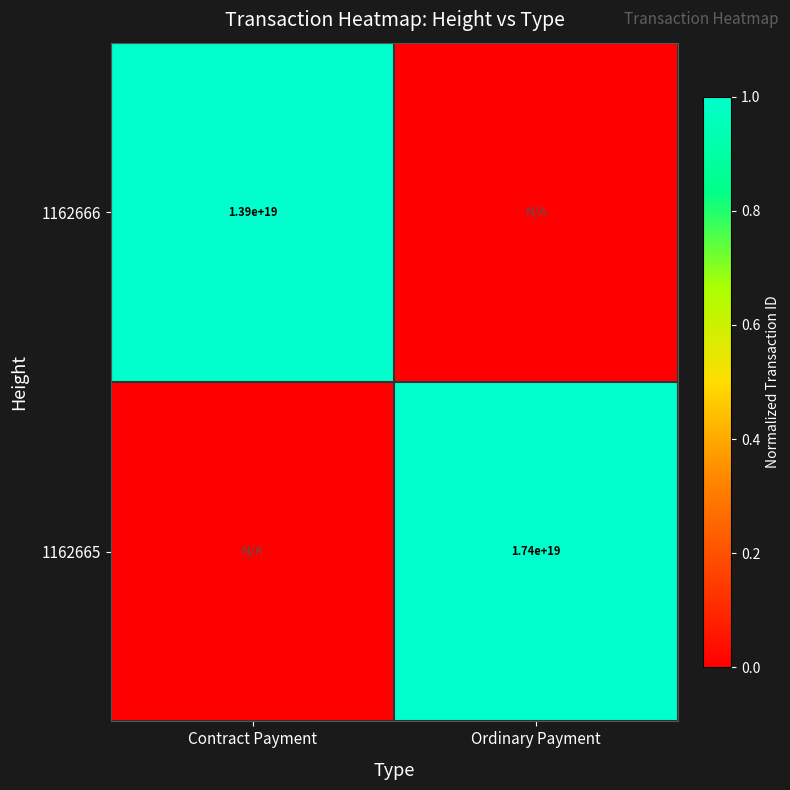

The value of 1162665 at Ordinary Payment is 17400000000000000000. True or false?

True